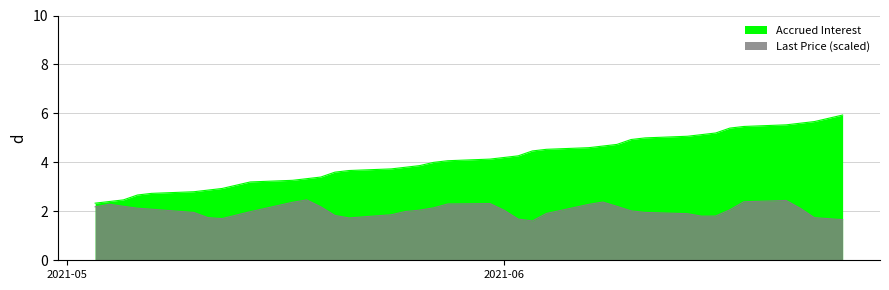

What is the difference between the second highest and second lowest values?

3.3